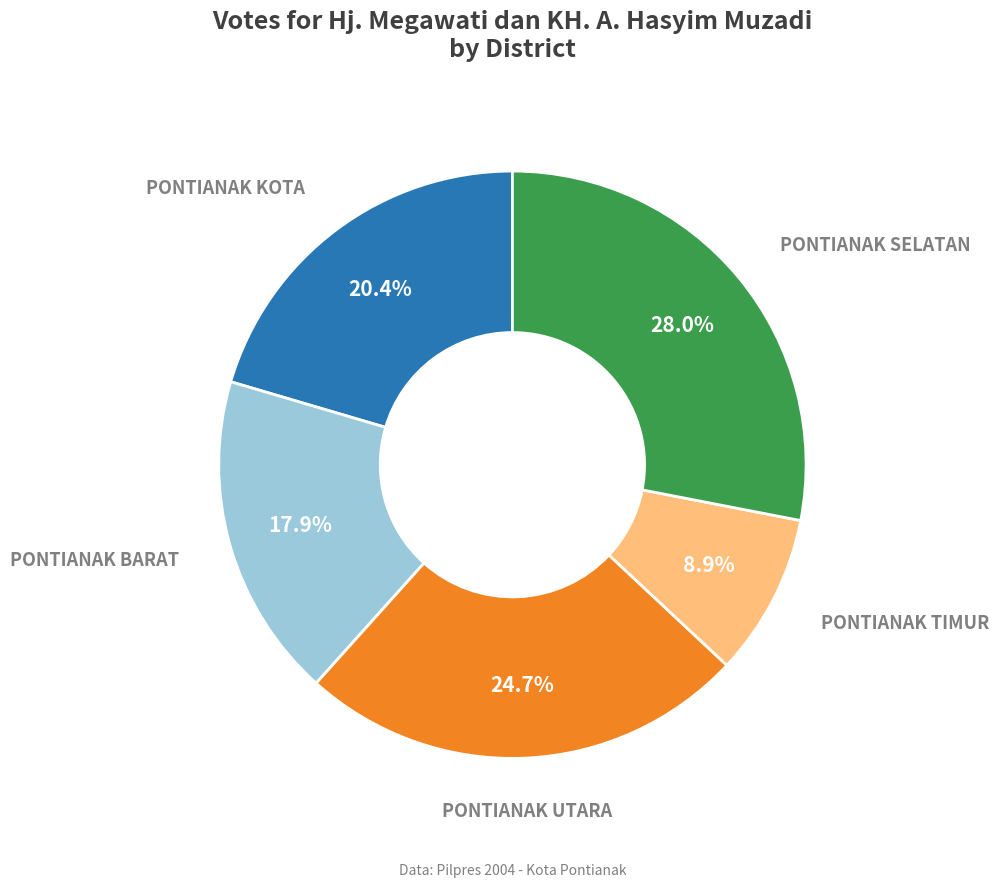

Is there any slice that represents more than half of the pie?

No